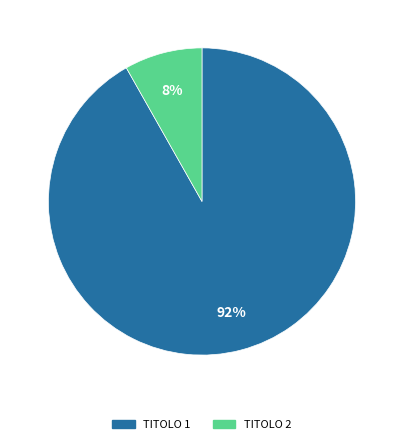

Is there a majority slice in this chart?

Yes